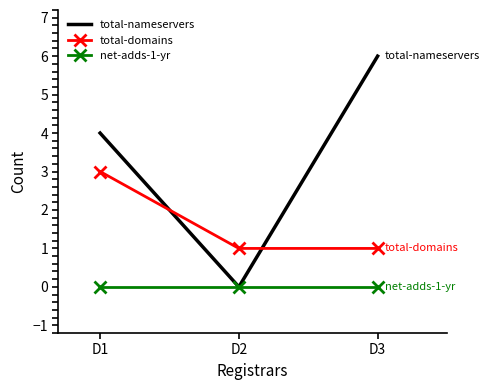

Reading left to right, list all the values displayed in this chart.

total-nameservers: D1=4	D2=0	D3=6
total-domains: D1=3	D2=1	D3=1
net-adds-1-yr: D1=0	D2=0	D3=0